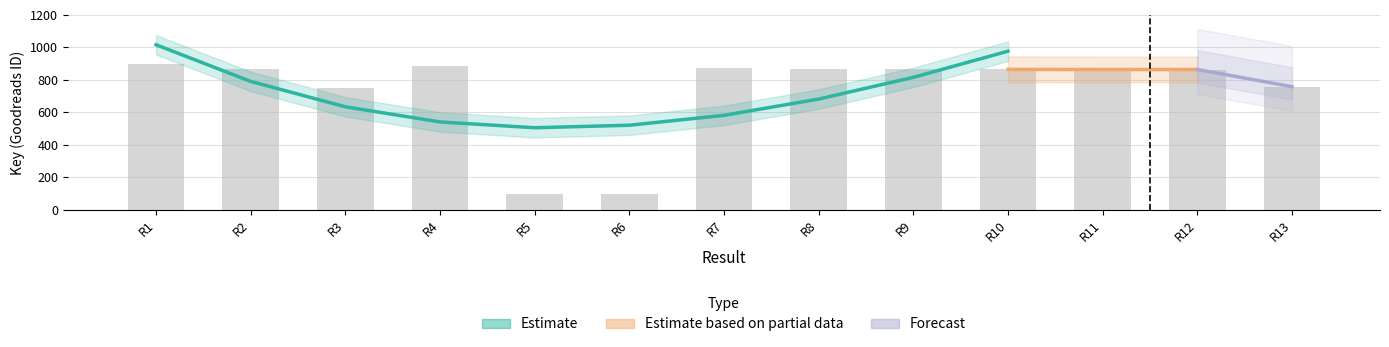

Rank the categories by value from highest to lowest.

R1, R4, R7, R2, R8, R9, R10, R11, R12, R13, R3, R5, R6